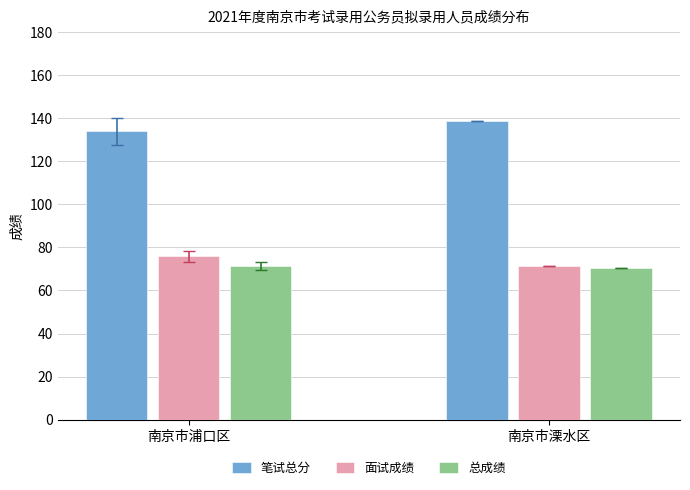

What is the difference between the highest and lowest values at 南京市溧水区?

68.3